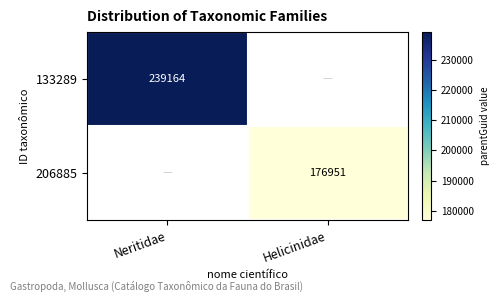

How many series are shown in this chart?

2